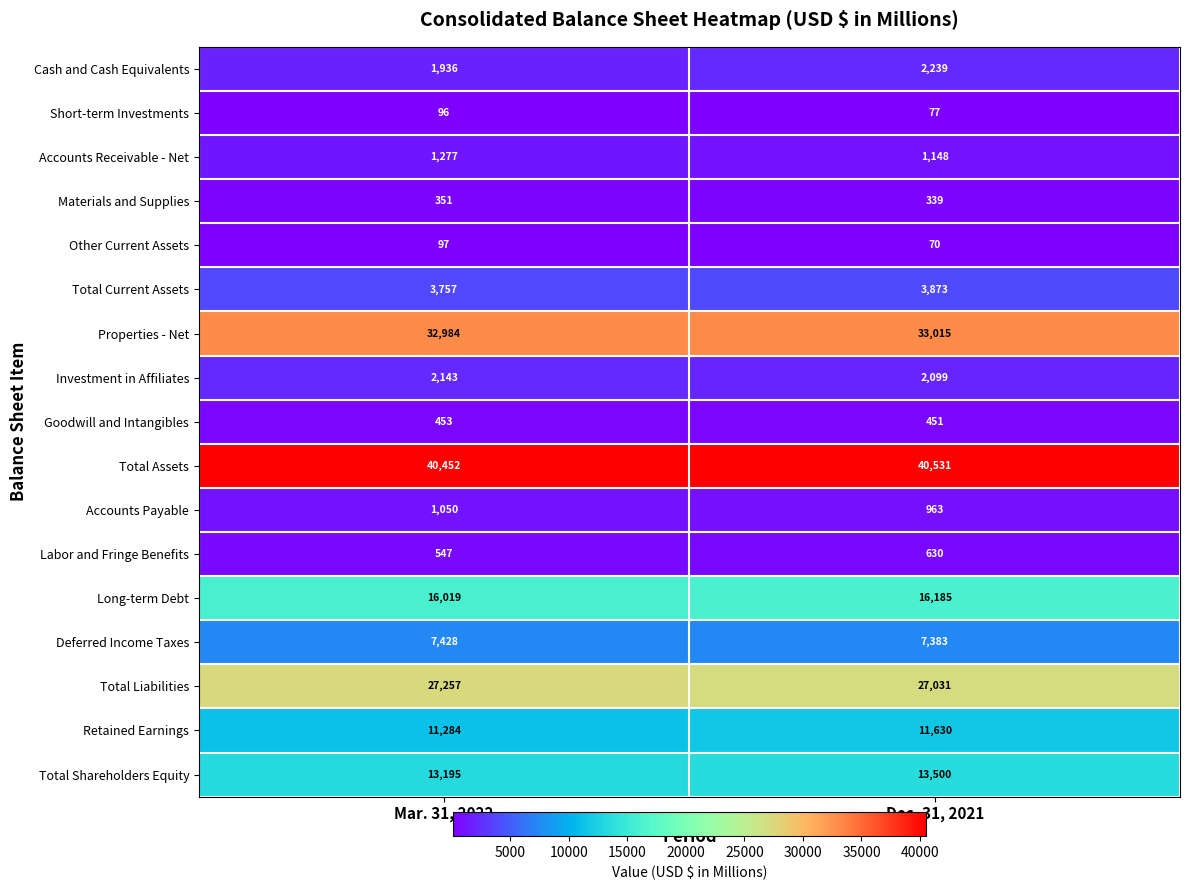

At Mar. 31, 2022, list the series in order from smallest to largest.

Short-term Investments, Other Current Assets, Materials and Supplies, Goodwill and Intangibles, Labor and Fringe Benefits, Accounts Payable, Accounts Receivable - Net, Cash and Cash Equivalents, Investment in Affiliates, Total Current Assets, Deferred Income Taxes, Retained Earnings, Total Shareholders Equity, Long-term Debt, Total Liabilities, Properties - Net, Total Assets